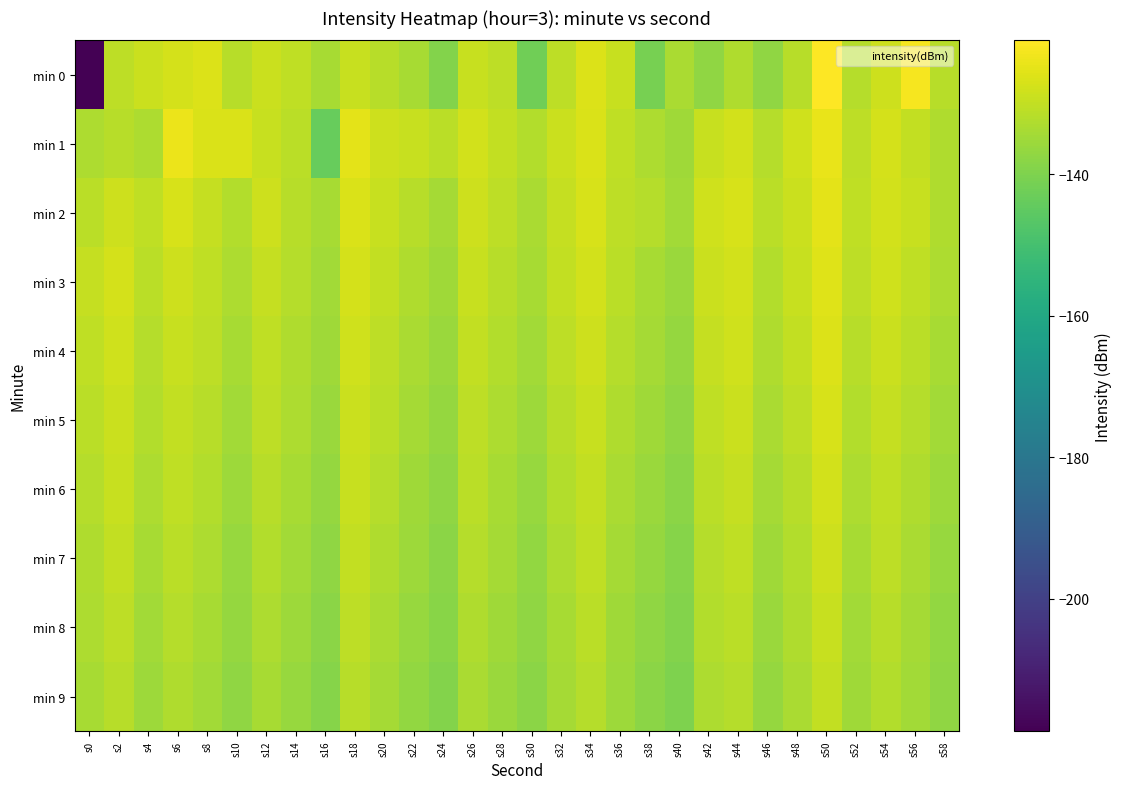

List the series in order of their peak value, highest first.

min 0, min 1, min 2, min 3, min 4, min 5, min 6, min 7, min 8, min 9